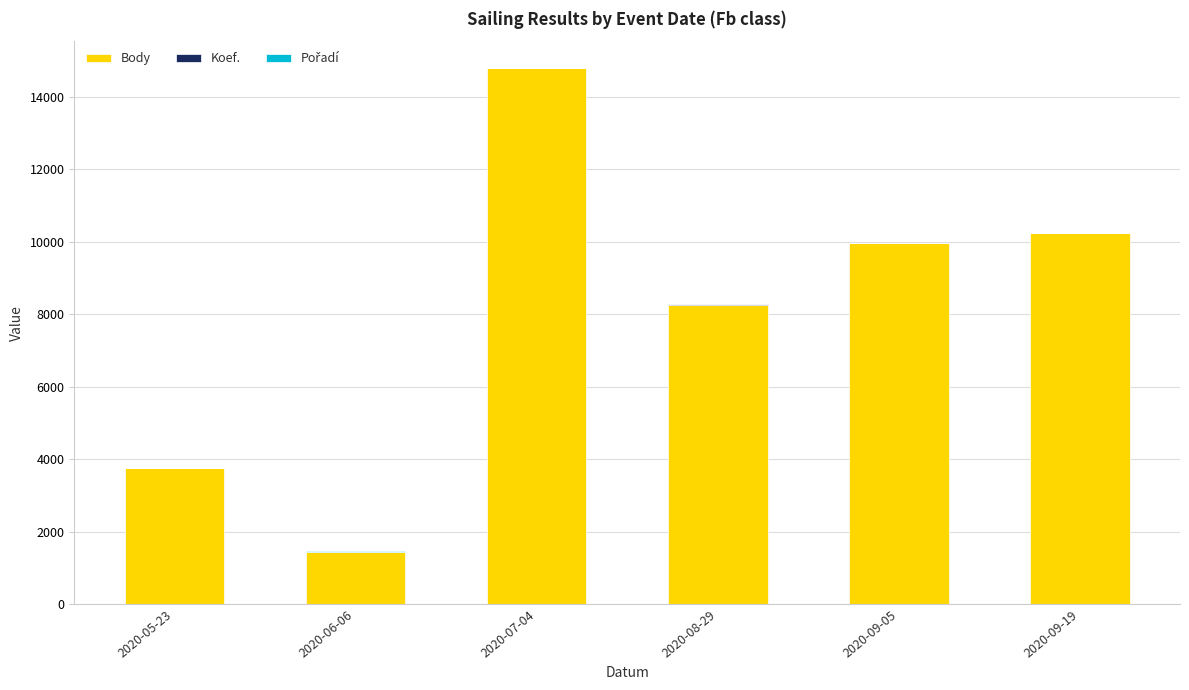

True or false: Body has a value of 13543 at 2020-09-19.

False